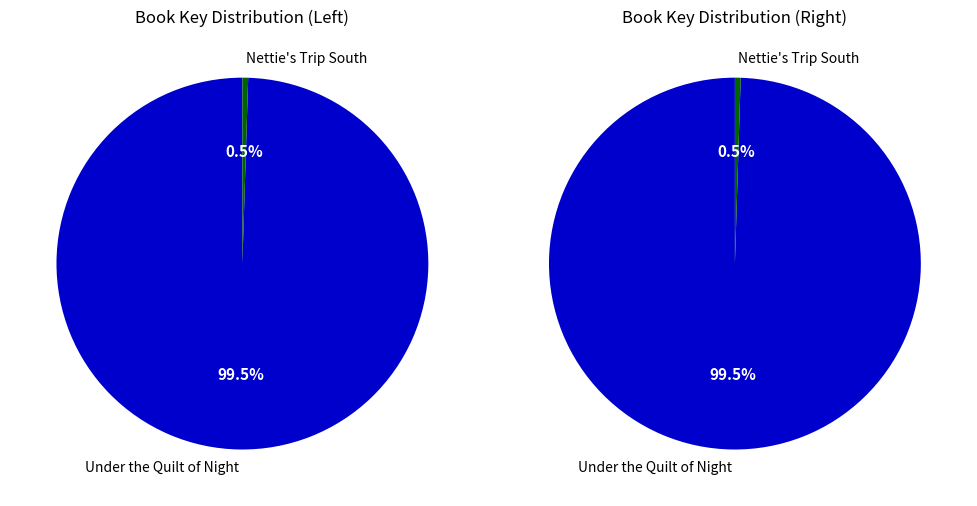

What is the change in value from Under the Quilt of Night to Nettie's Trip South?

-1254827